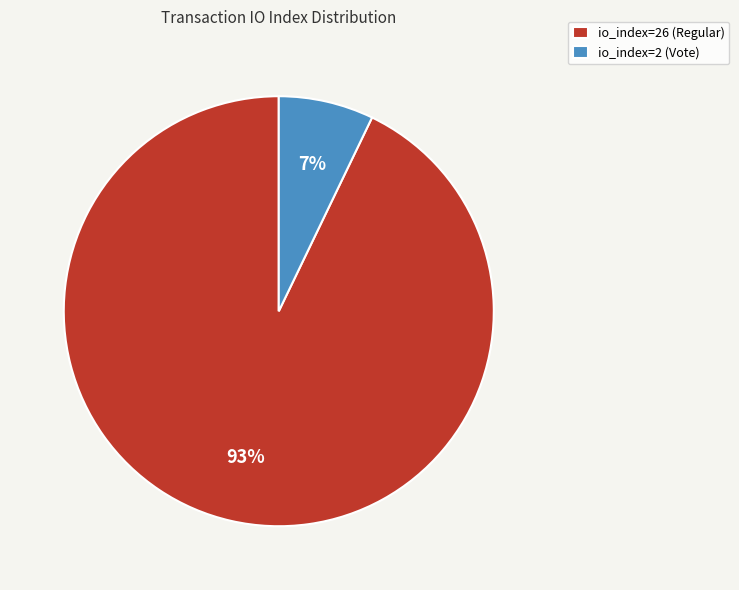

Which category has the biggest portion of the pie?

io_index=26 (Regular)